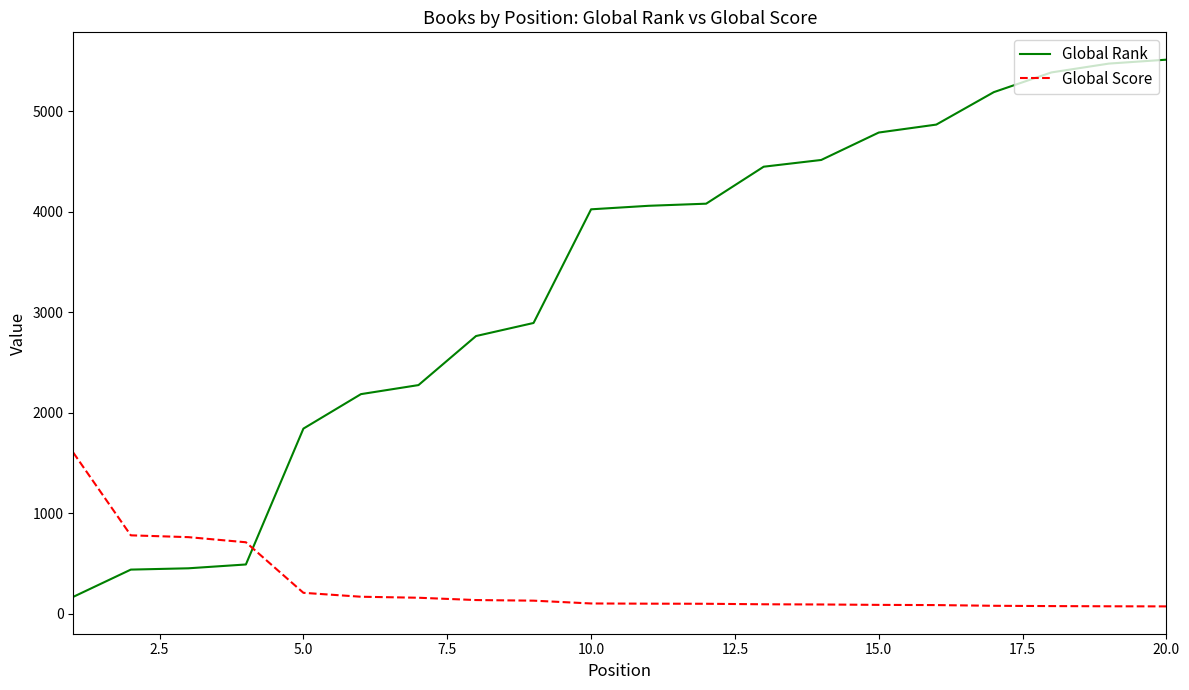

Which series has the widest spread of values?

Global Rank